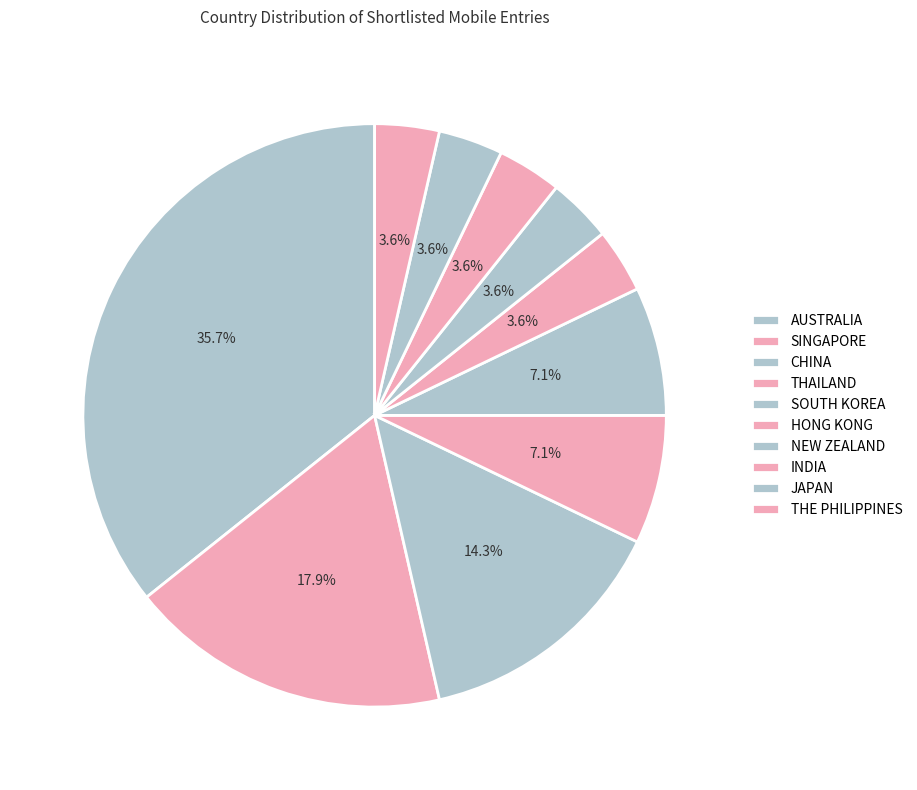

Is SINGAPORE the majority of the pie?

No